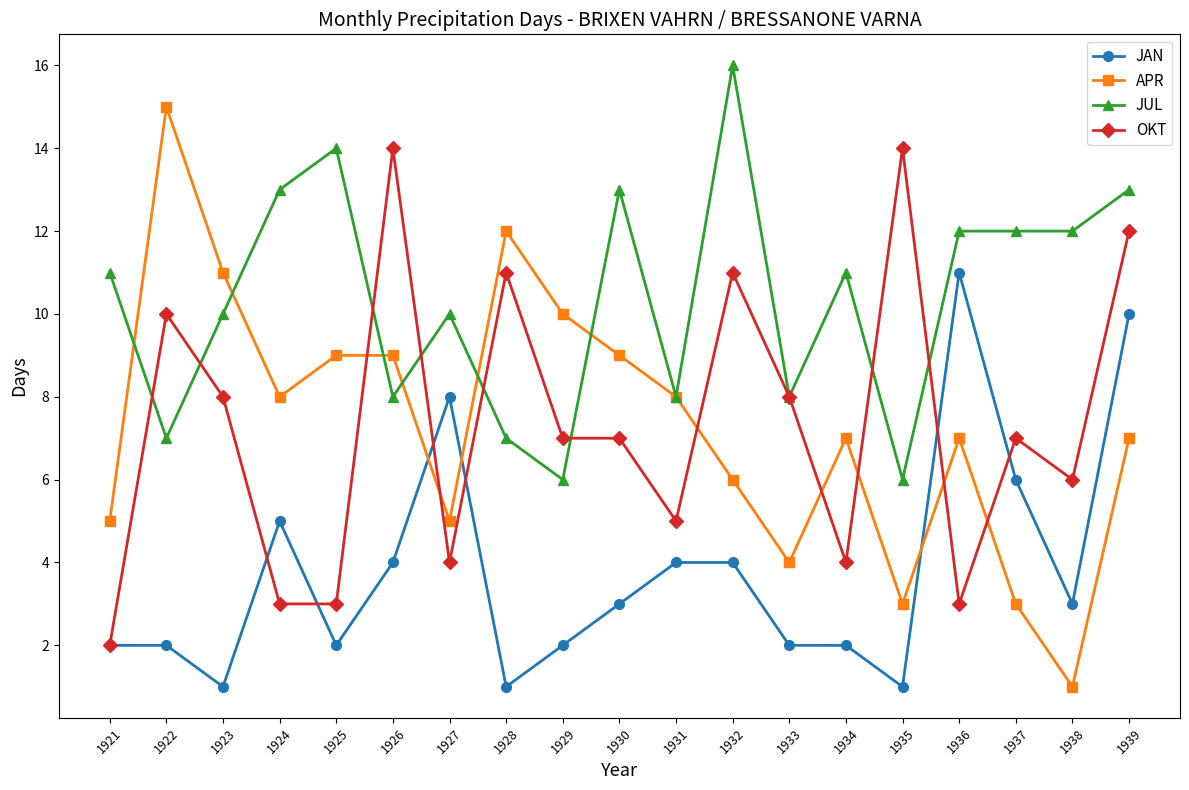

Which series has the largest total across all categories?

JUL